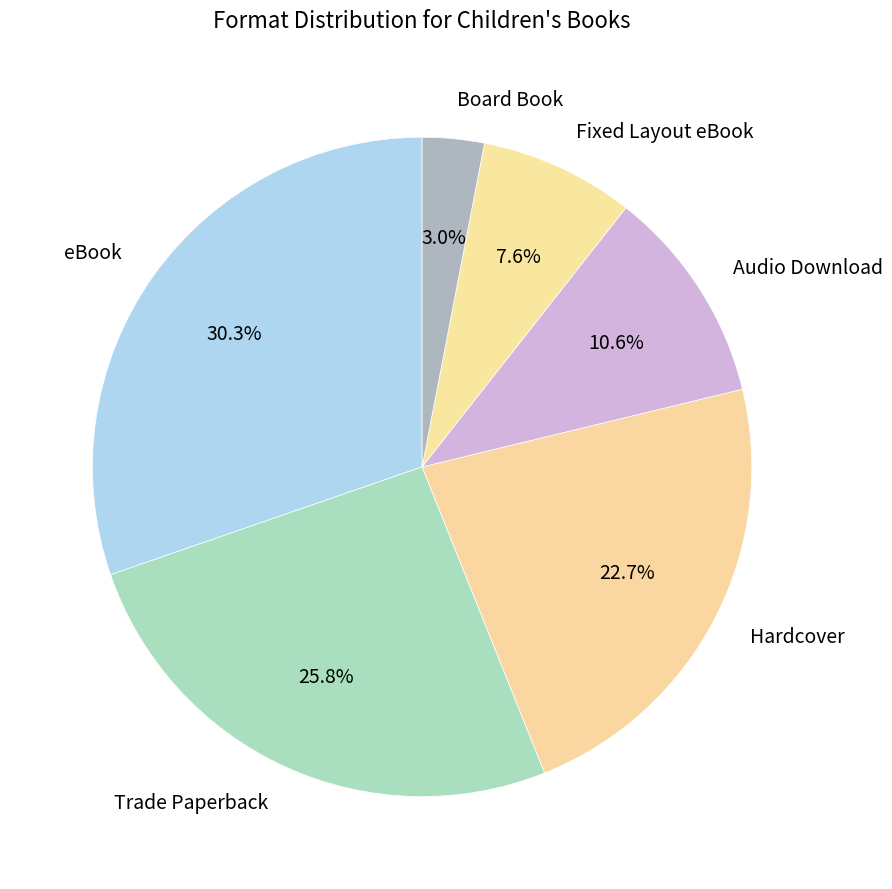

To the nearest percent, what is the difference between the Board Book and Audio Download slice percentages?

8%